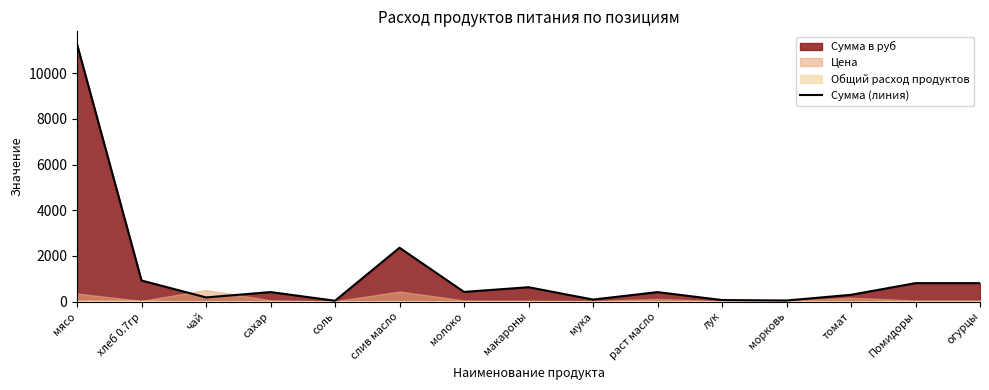

List the labels in order of value, smallest first.

соль, морковь, лук, мука, чай, томат, раст масло, сахар, молоко, макароны, Помидоры, огурцы, хлеб 0.7гр, слив масло, мясо